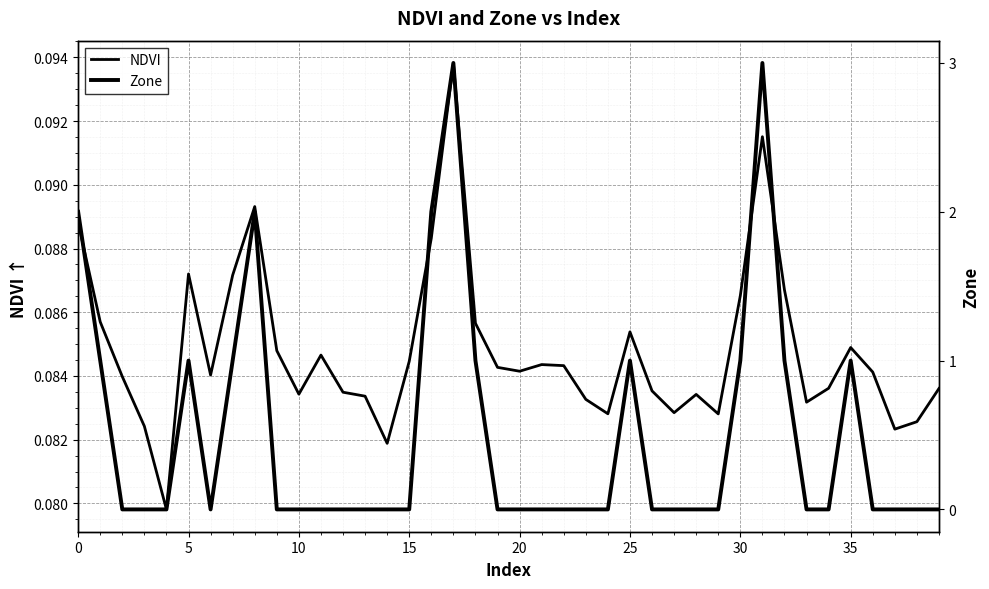

How many positive values does the Zone series have?

13